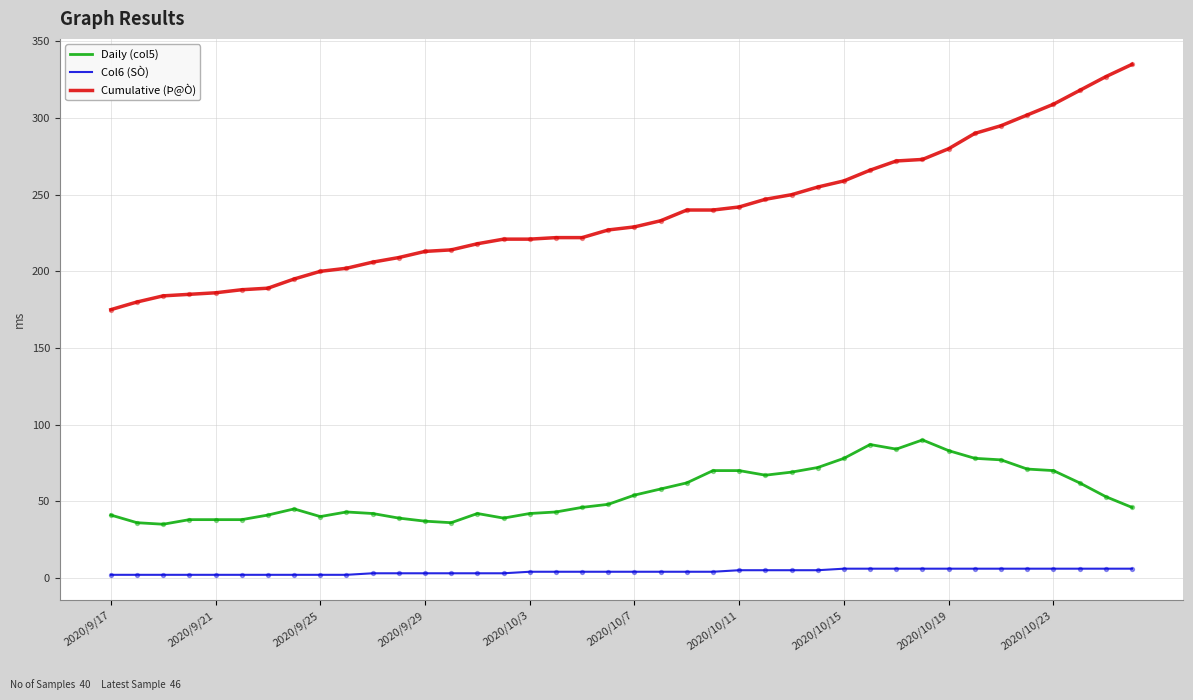

Which series has the widest spread of values?

Cumulative (Þ@Ò)